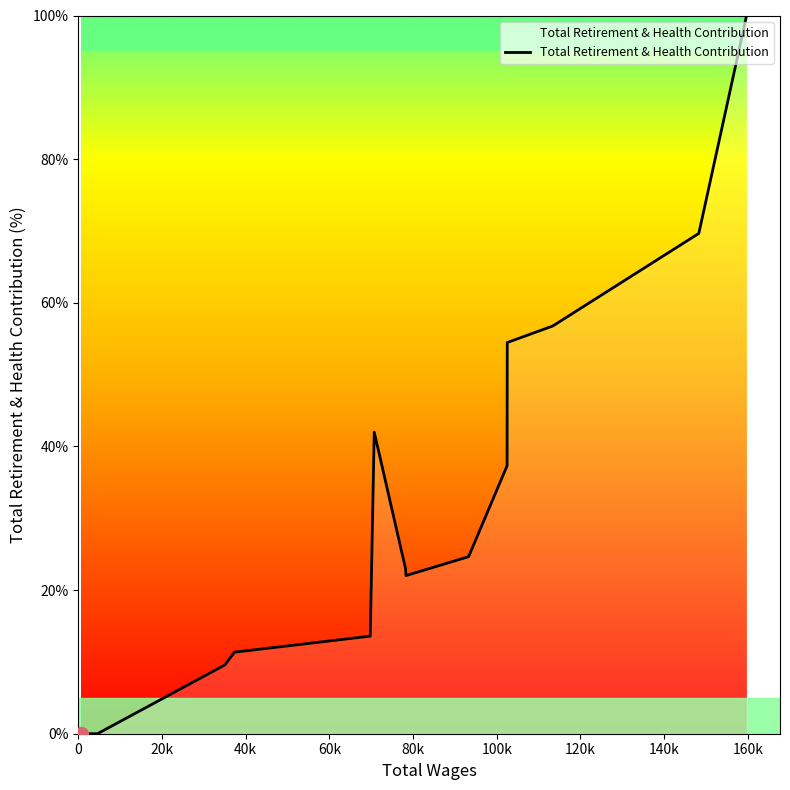

What is the greatest value displayed?

100.0